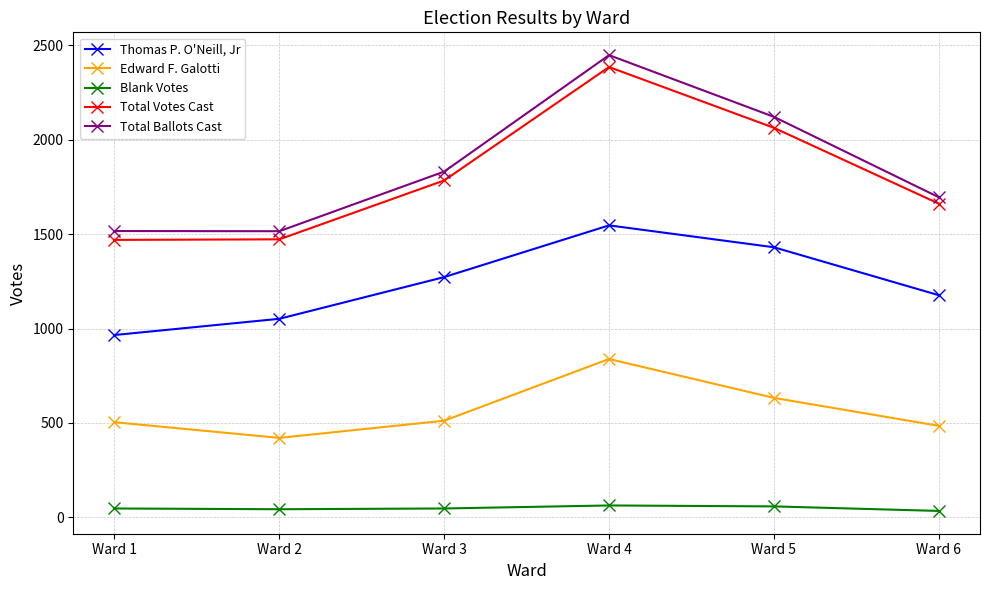

Is it true that Total Ballots Cast equals 1517 at Ward 1?

True